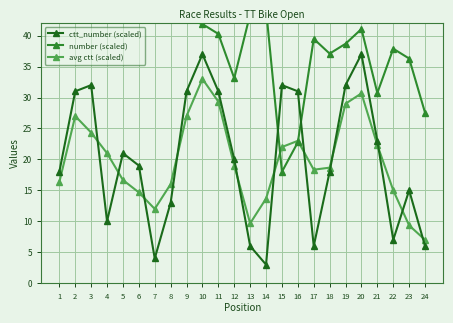

What is the difference between the maximum and minimum values in the number (scaled) series?

35.0